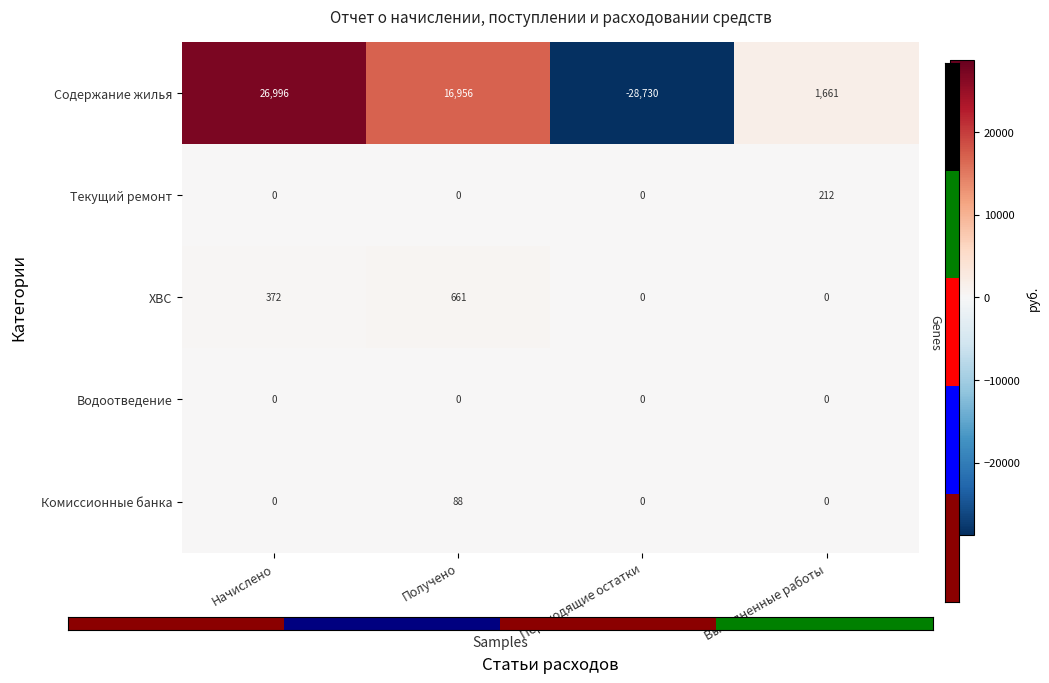

Reading left to right, extract all data points from this chart.

Содержание жилья: Начислено=26996	Получено=16956	Переходящие остатки=-28730	Выполненные работы=1661
Текущий ремонт: Начислено=0	Получено=0	Переходящие остатки=0	Выполненные работы=212
ХВС: Начислено=372	Получено=661	Переходящие остатки=0	Выполненные работы=0
Водоотведение: Начислено=0	Получено=0	Переходящие остатки=0	Выполненные работы=0
Комиссионные банка: Начислено=0	Получено=88	Переходящие остатки=0	Выполненные работы=0